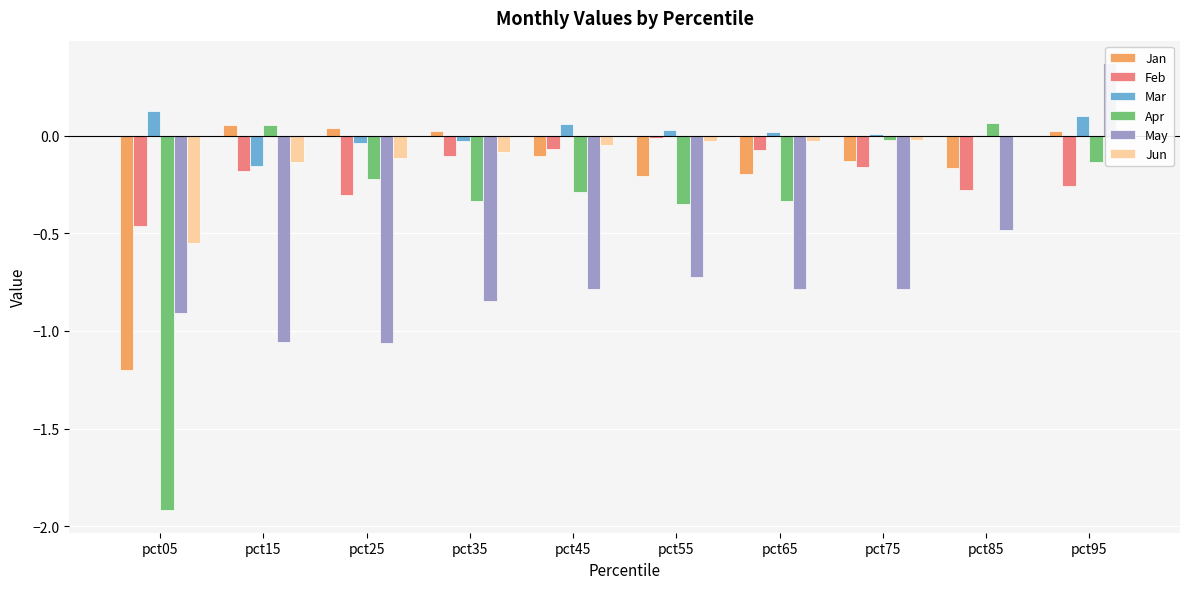

What is the difference between the second highest and minimum values in the Jan series?

1.2